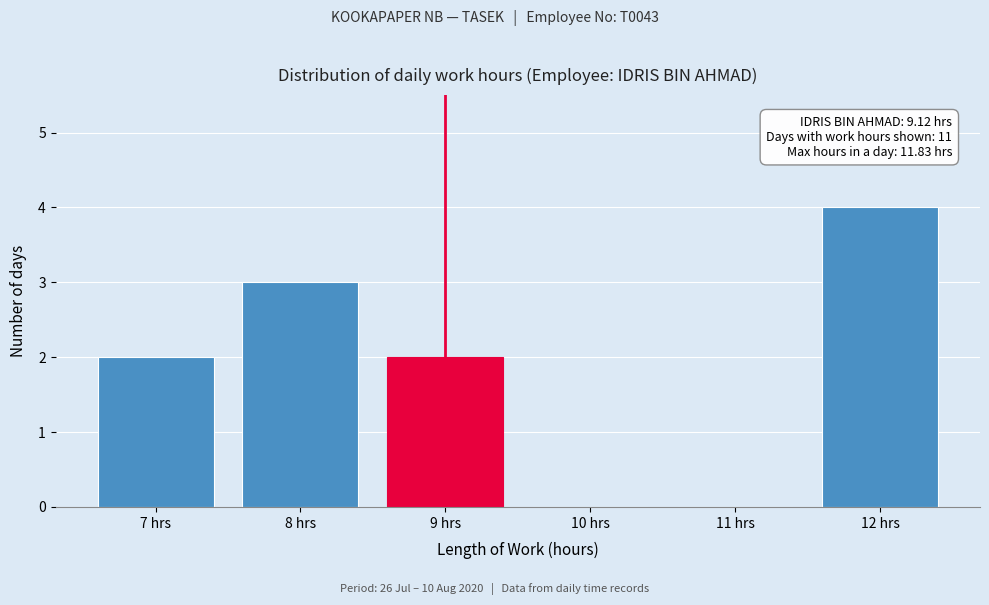

Reading right to left, transcribe all the data shown in this chart.

12 hrs=4	11 hrs=0	10 hrs=0	9 hrs=2	8 hrs=3	7 hrs=2